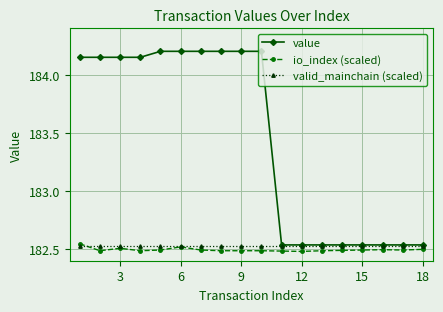

Which series has the largest range (max minus min)?

value